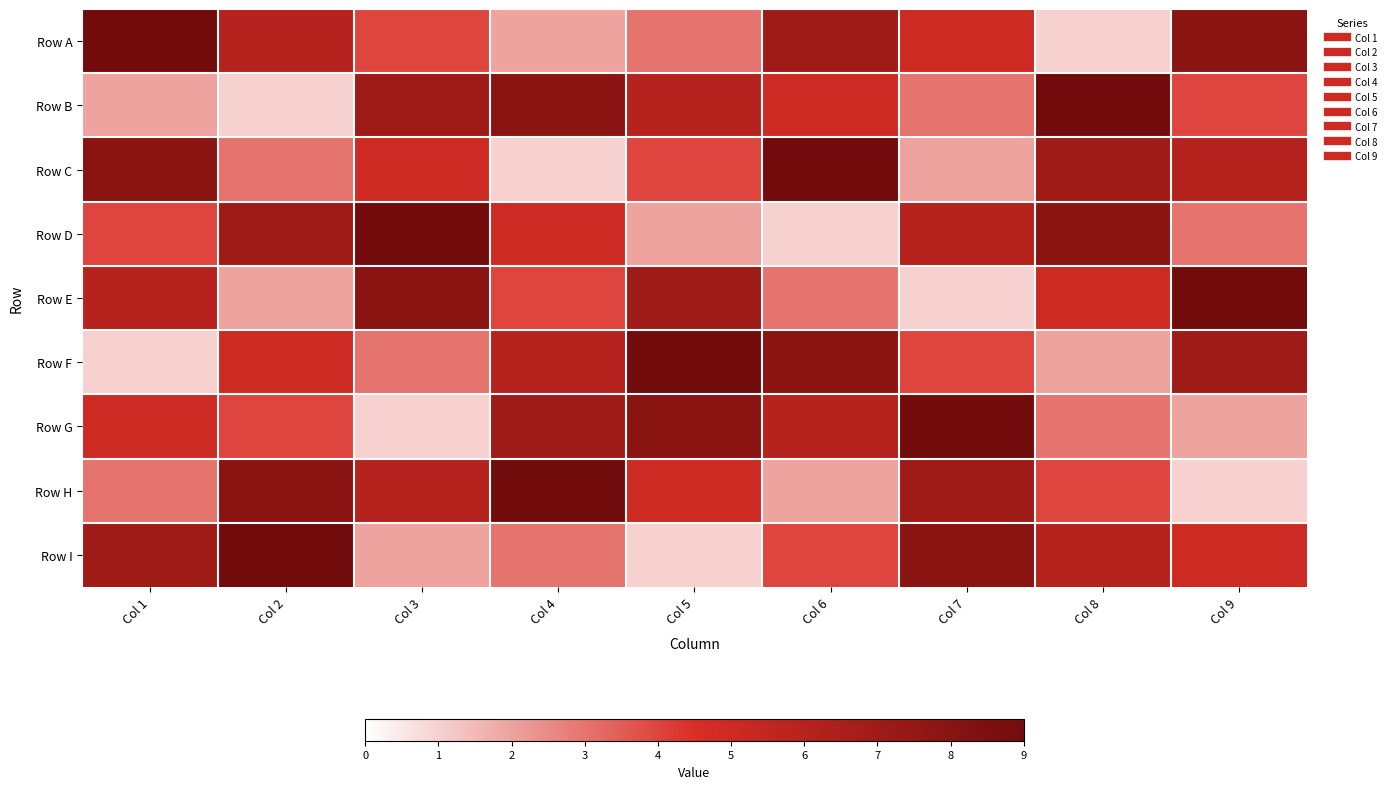

Rank the series by their maximum value, from lowest to highest.

Row A, Row B, Row C, Row D, Row E, Row F, Row G, Row H, Row I